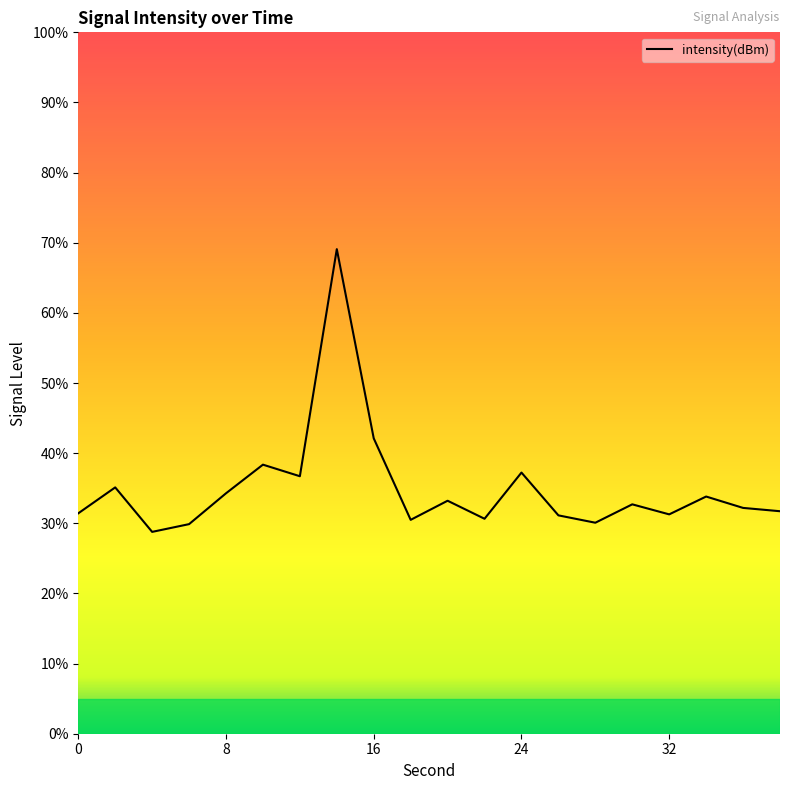

What is the smallest value displayed?

28.8